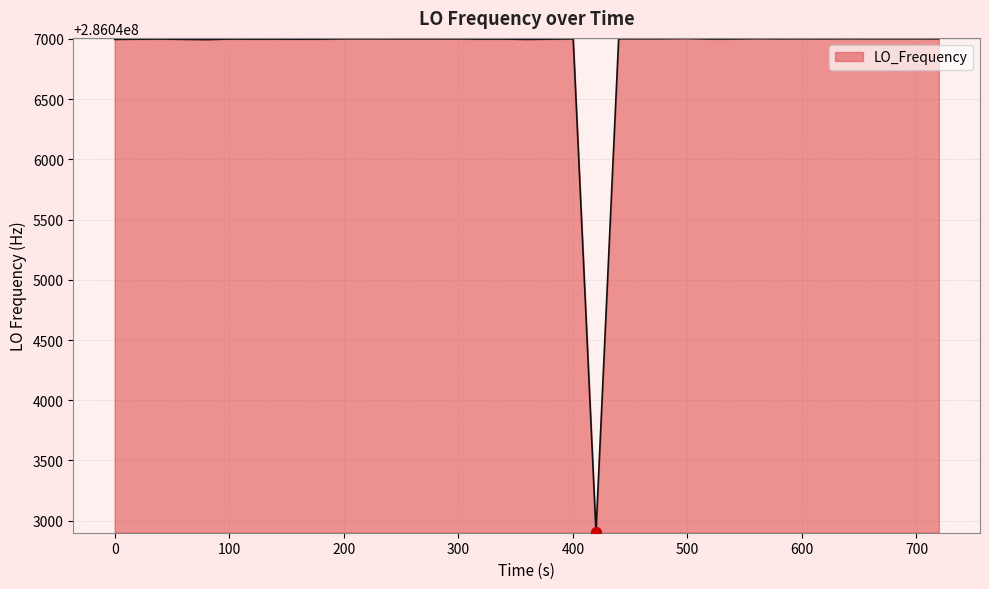

What is the difference between the maximum and minimum values?

4098.8